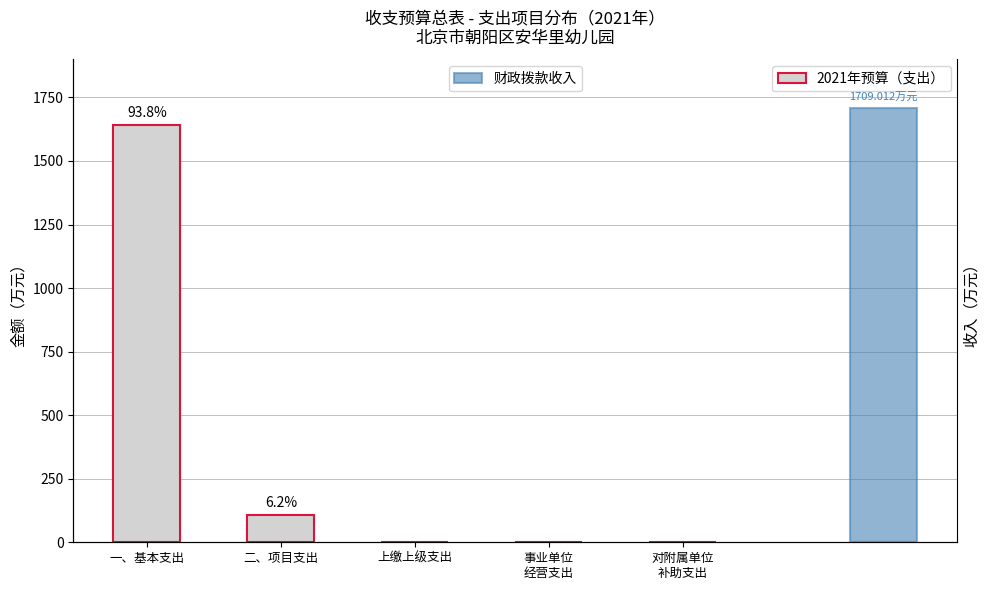

What is the label of the 2nd bar from the left?

二、项目支出